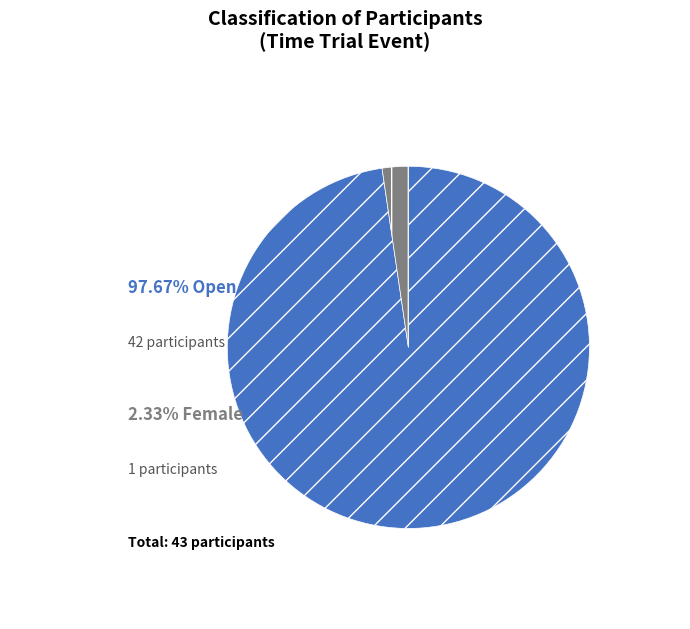

Does any single category account for the majority?

Yes